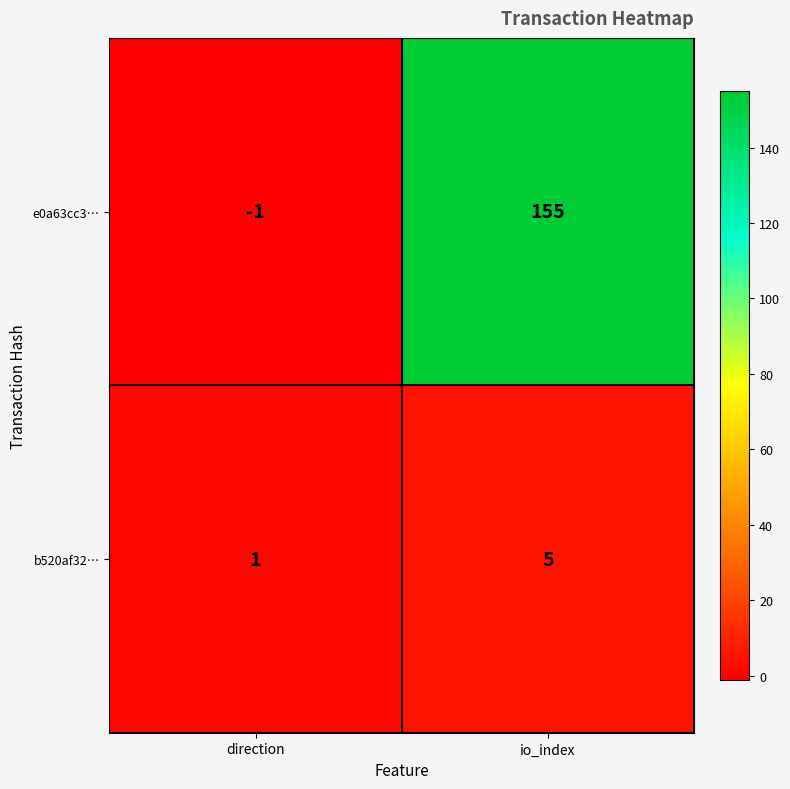

The value of e0a63cc3… at direction is -1. True or false?

True